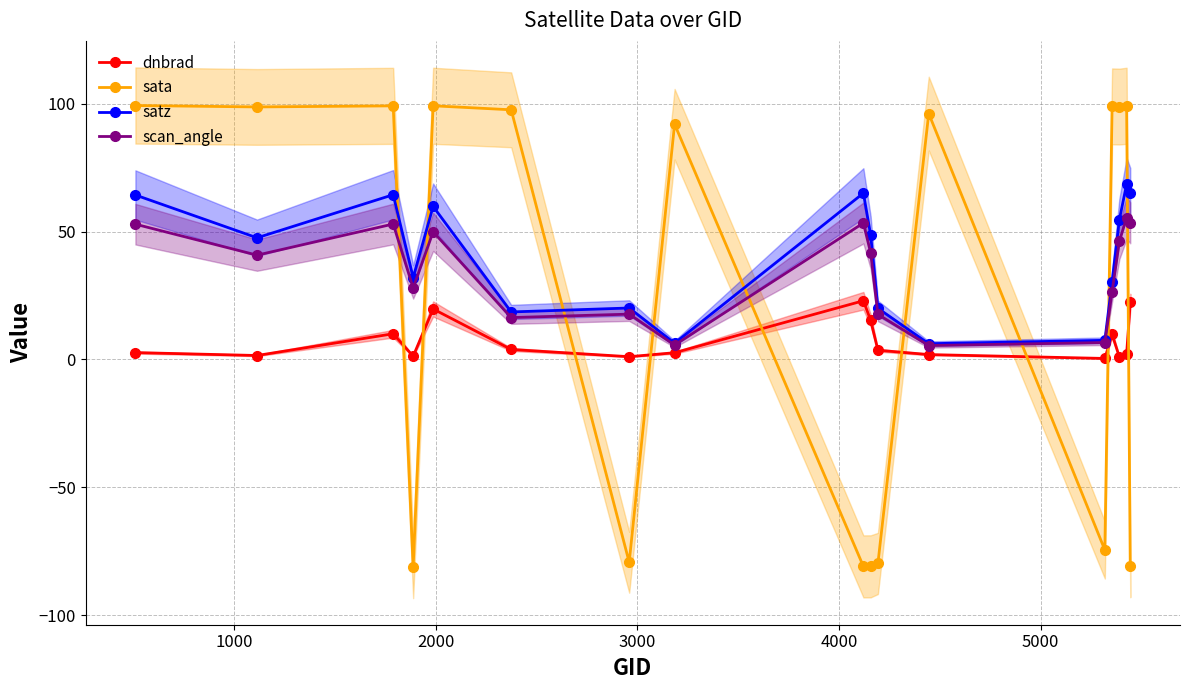

What is the value of the satz point at the 14th from the left?

30.3